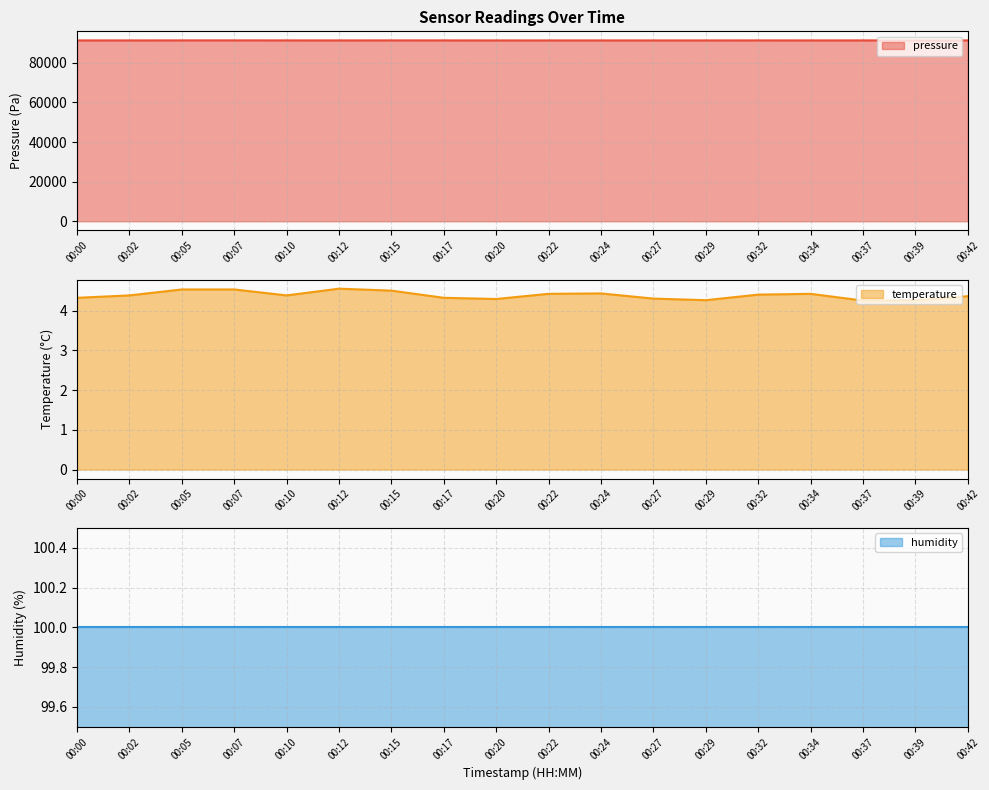

Which series has the largest total across all categories?

pressure